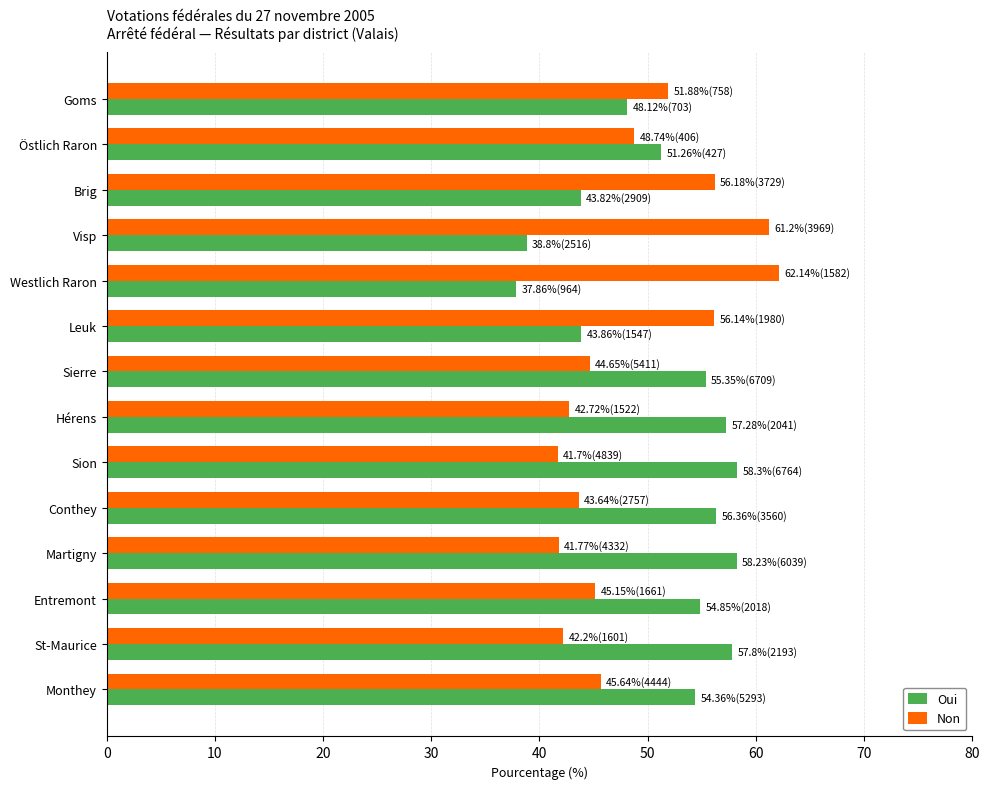

True or false: Non has a value of 42.2 at St-Maurice.

True